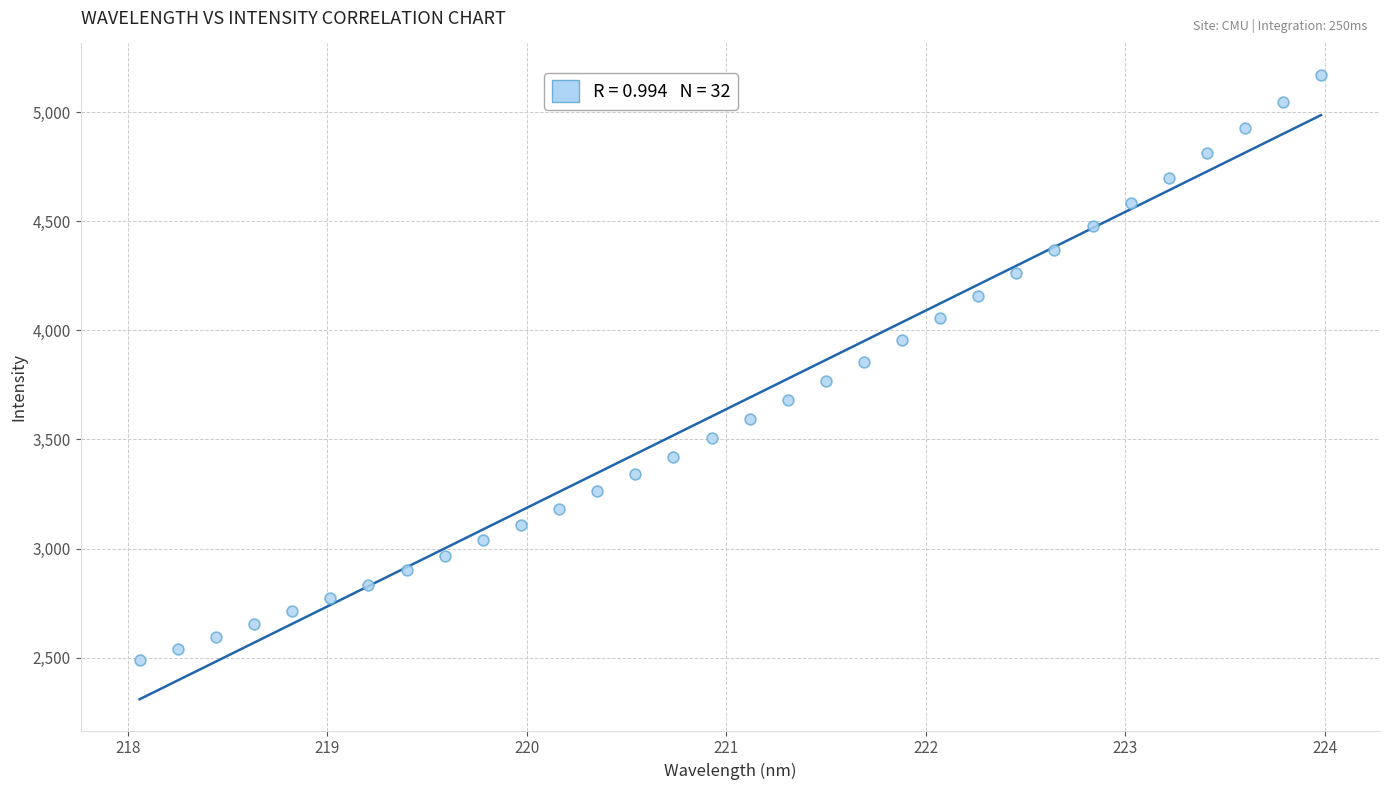

What is the range of X values (max minus min)?

5.9